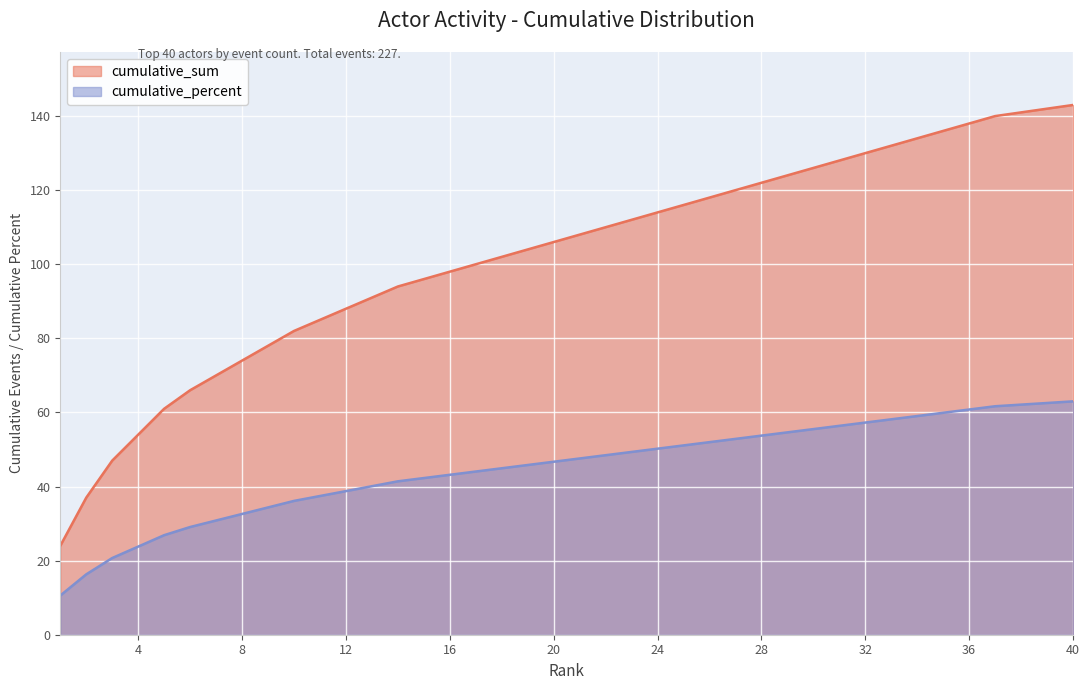

Between 16 and 31, which series saw the biggest shift?

cumulative_sum